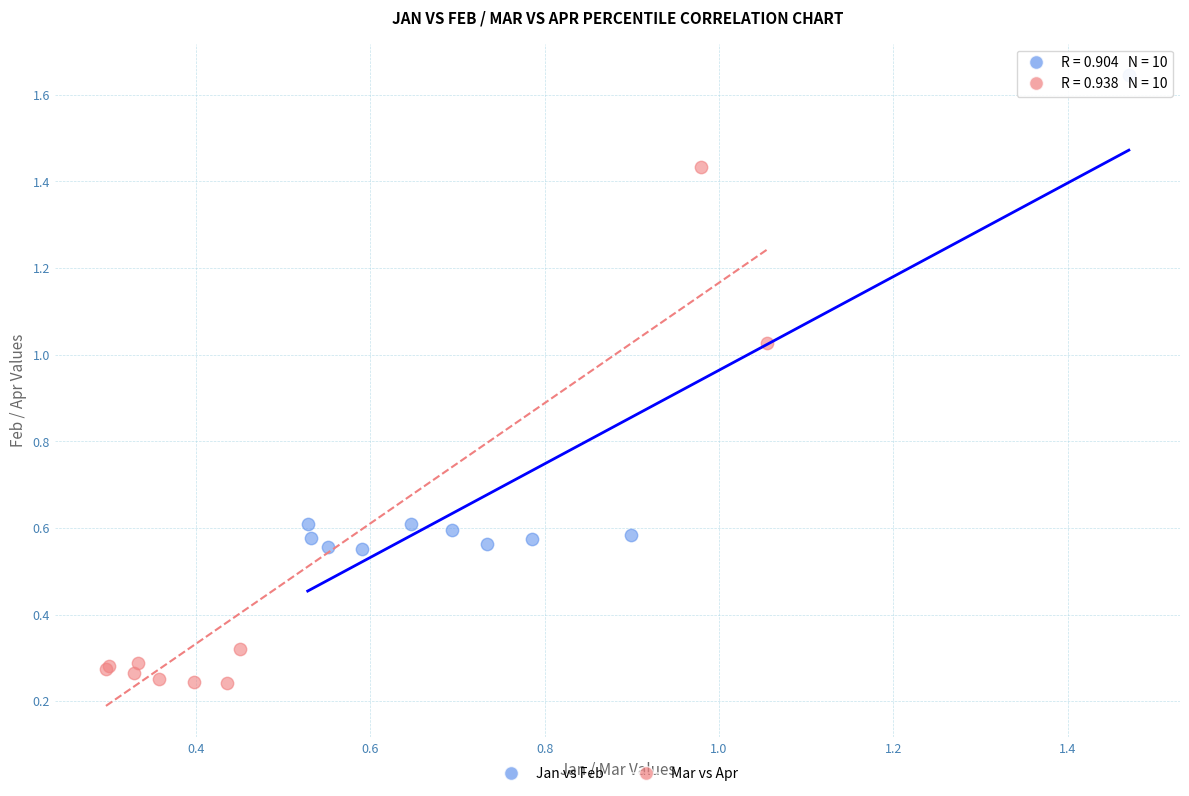

Which series has the widest spread of Y values?

Mar vs Apr